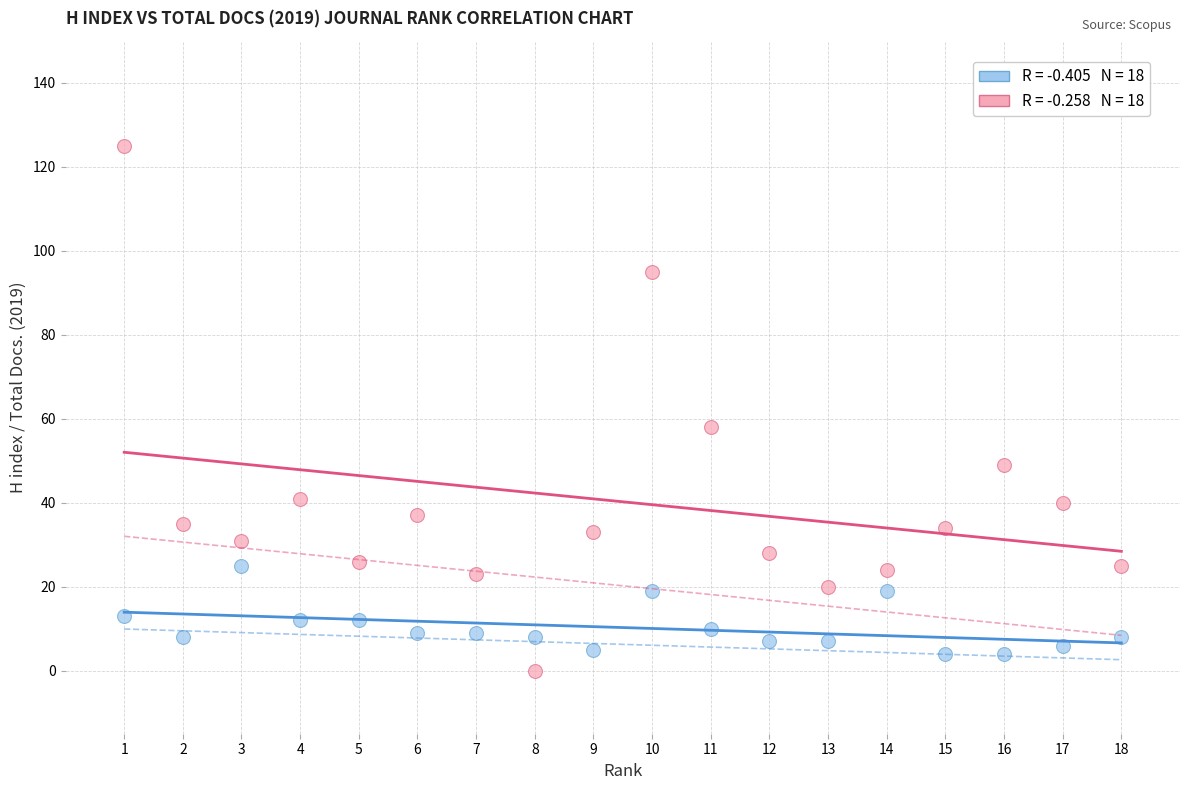

Across all series, what Y value is closest to 62?

58